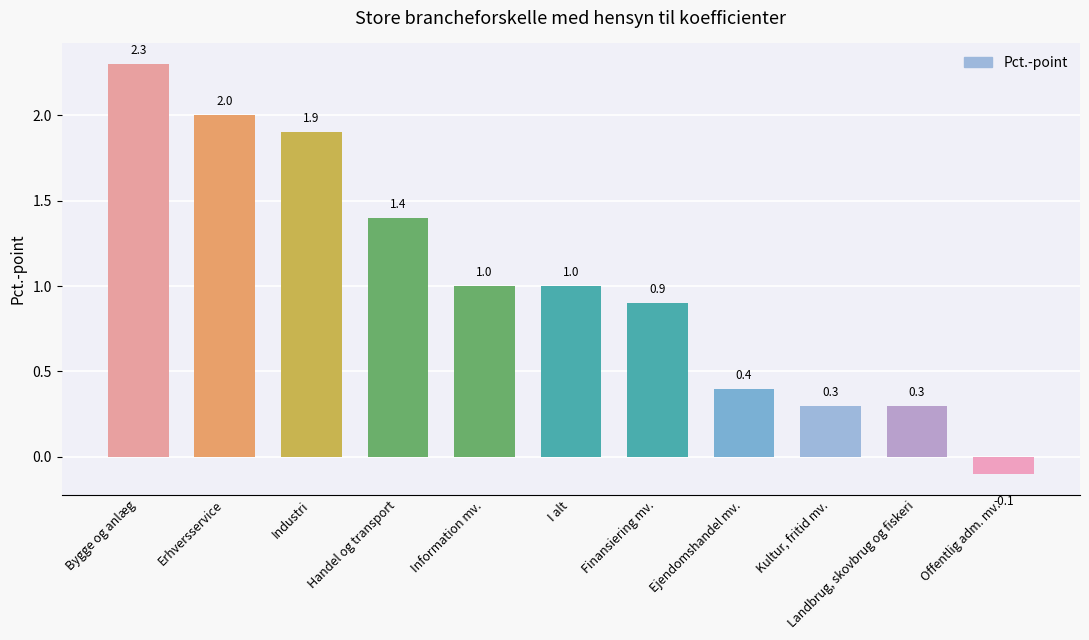

What is the sum of all values?

11.4